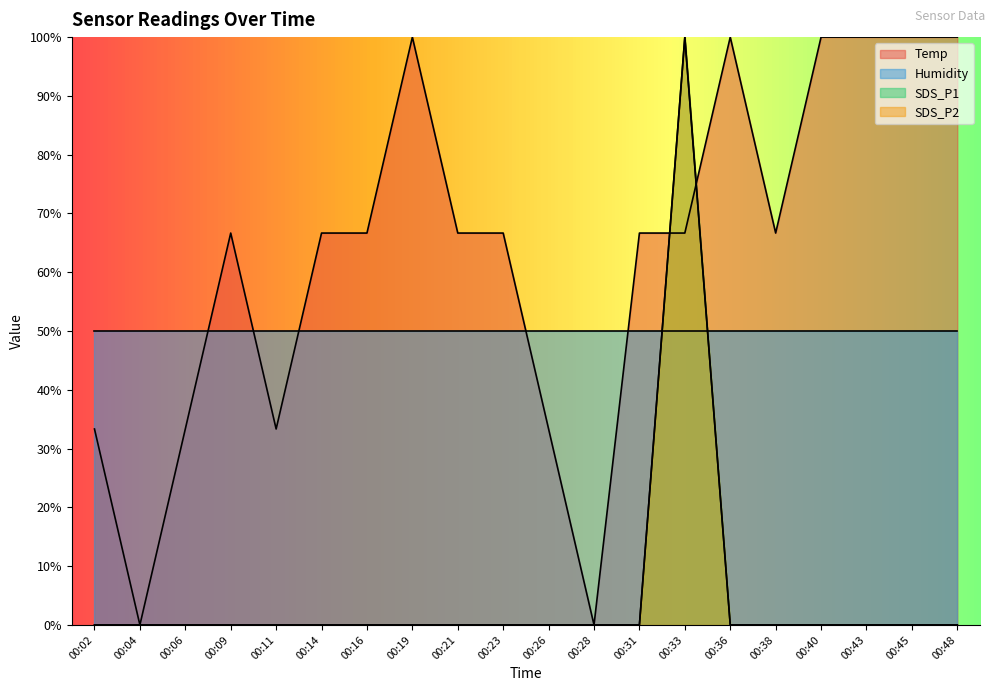

The value of SDS_P2 at 00:16 is 65.1. True or false?

False